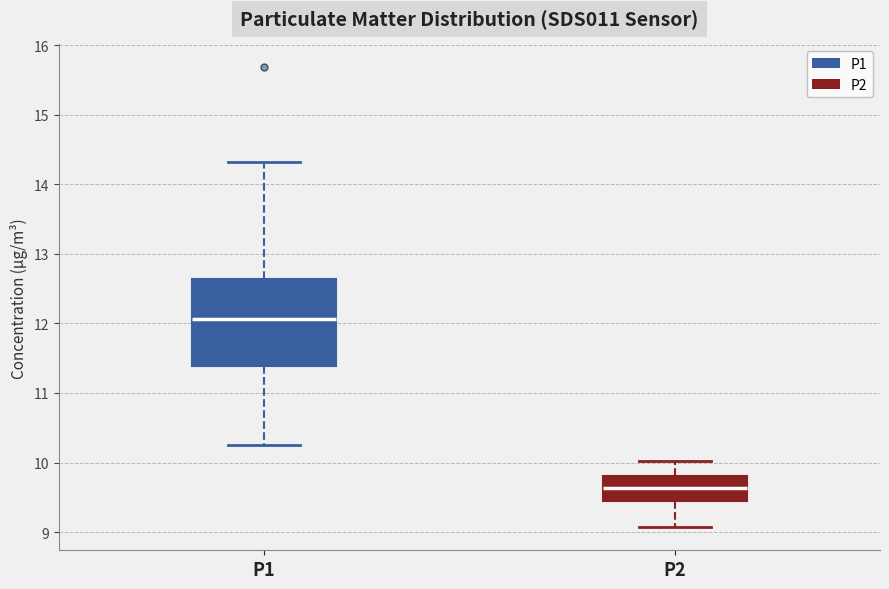

Reading left to right, transcribe this box plot: for each box, give where its median line is, the range the box spans, and where its two whiskers end, as read against the y-axis. The values are not printed on the chart, so give them approximately, as read against the axis.

P1: median 12.1, box 11.4 to 12.6, whiskers 10.3 to 14.3
P2: median 9.6, box 9.4 to 9.8, whiskers 9.1 to 10.0